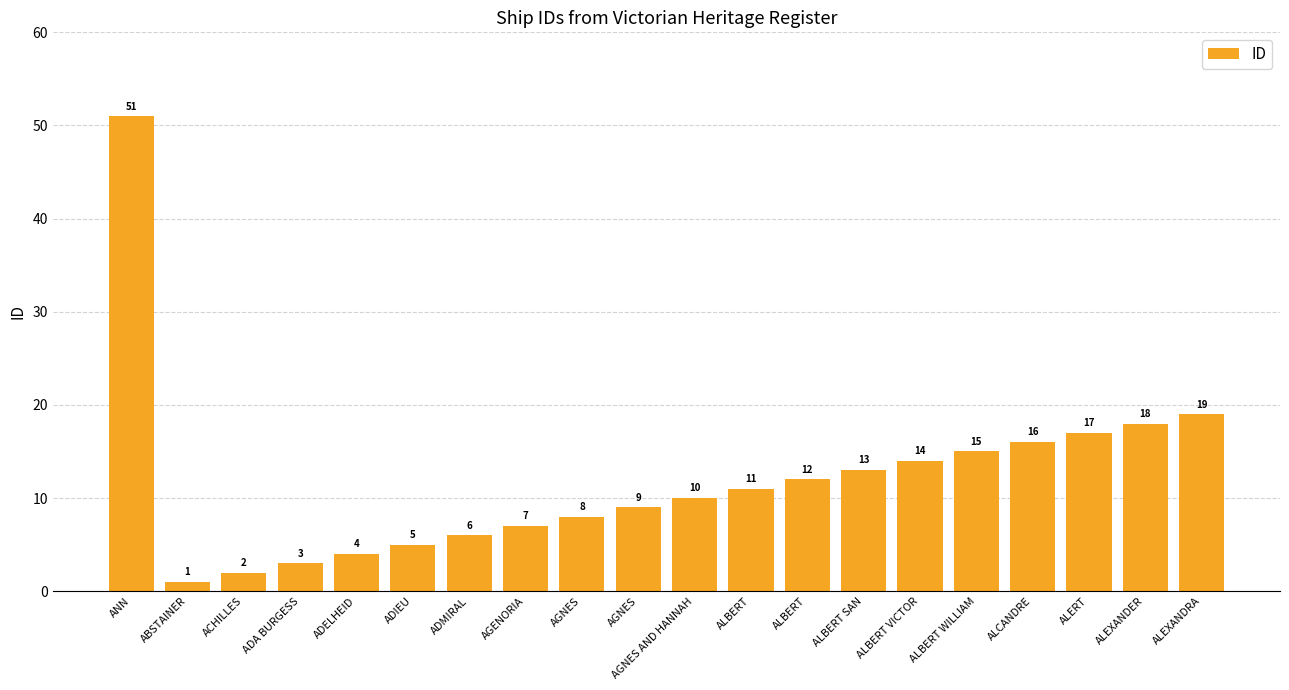

Which has a higher value, ADELHEID or ALBERT?

ALBERT